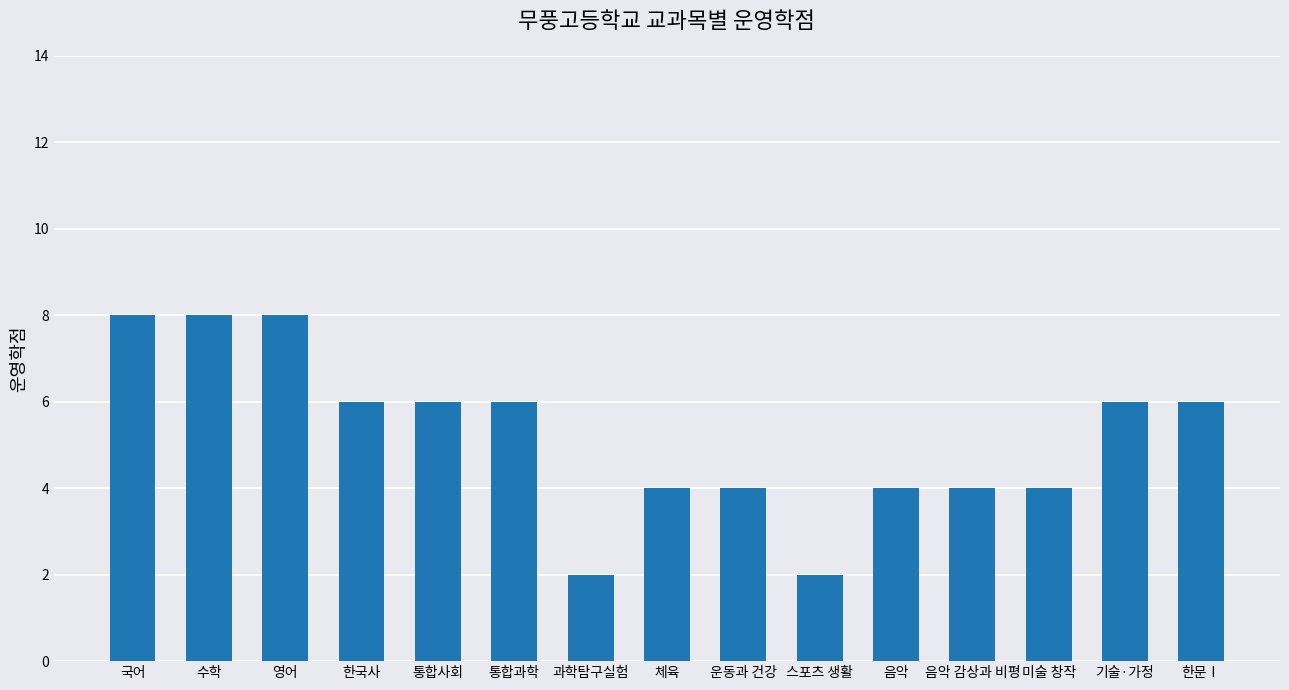

What is the value of the 5th bar from the left?

6